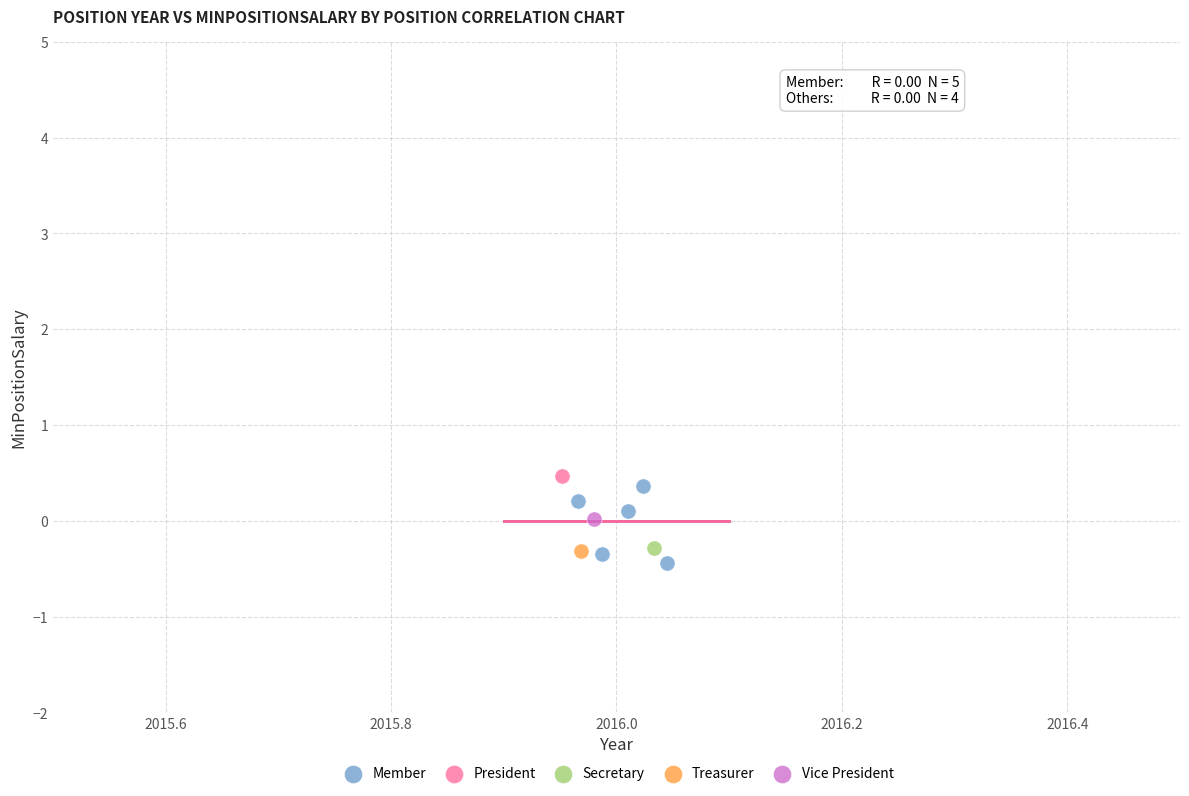

What are all the series names shown in the legend?

Member, President, Secretary, Treasurer, Vice President